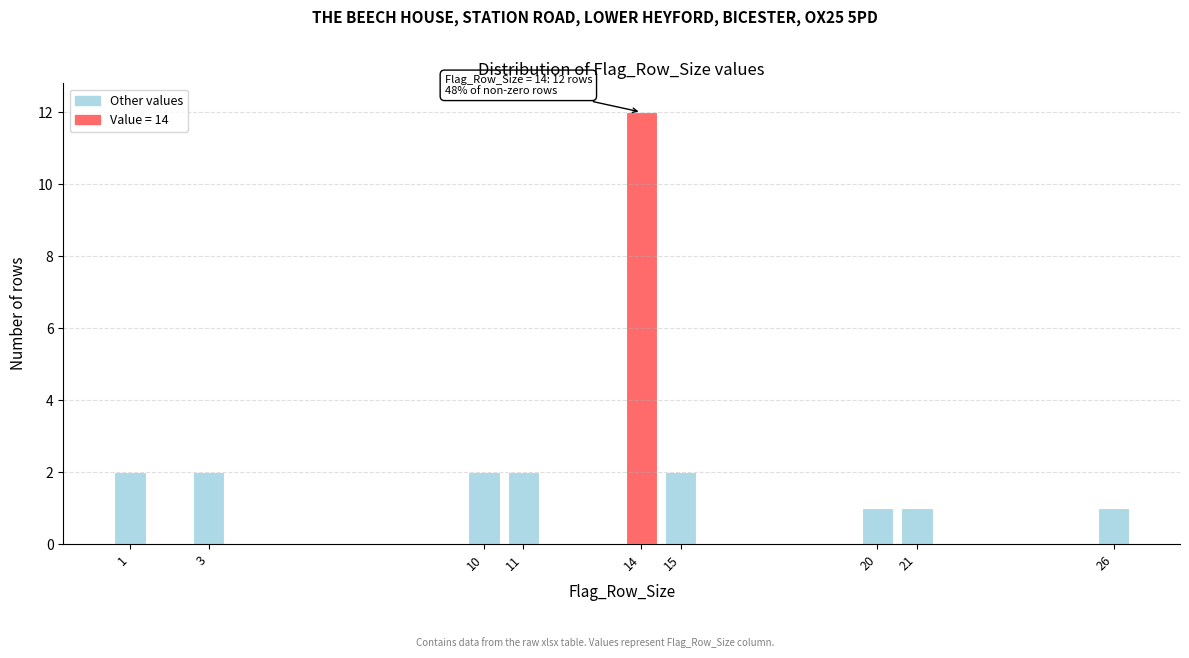

Reading right to left, list all the values displayed in this chart.

1	1	1	2	12	2	2	2	2